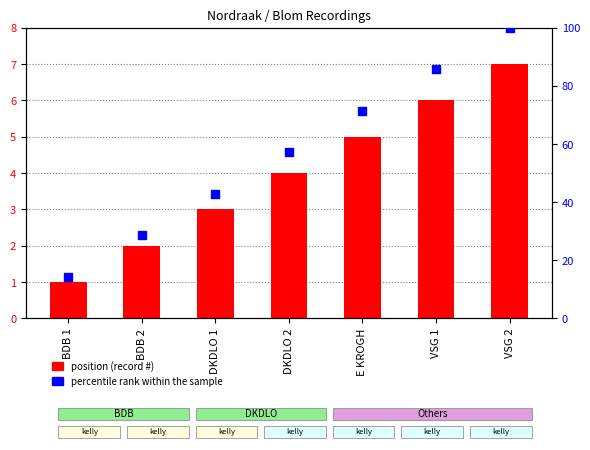

What are all the series names shown in the legend?

position (record #), percentile rank within the sample